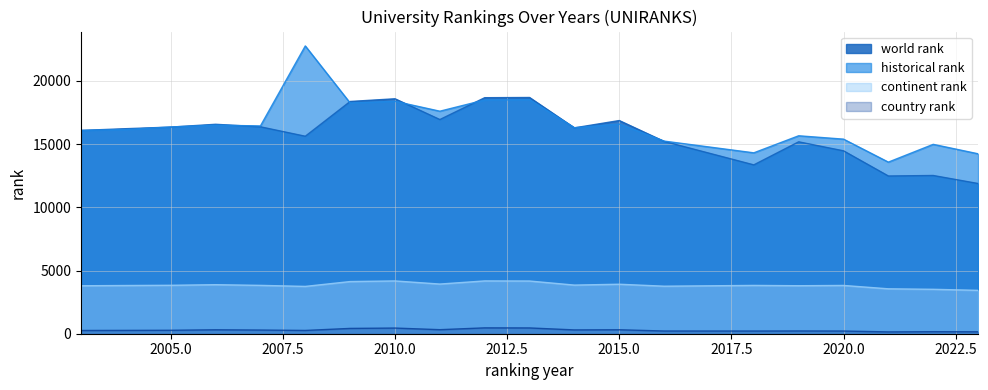

True or false: country rank has more than 2 points higher than both neighbors.

True